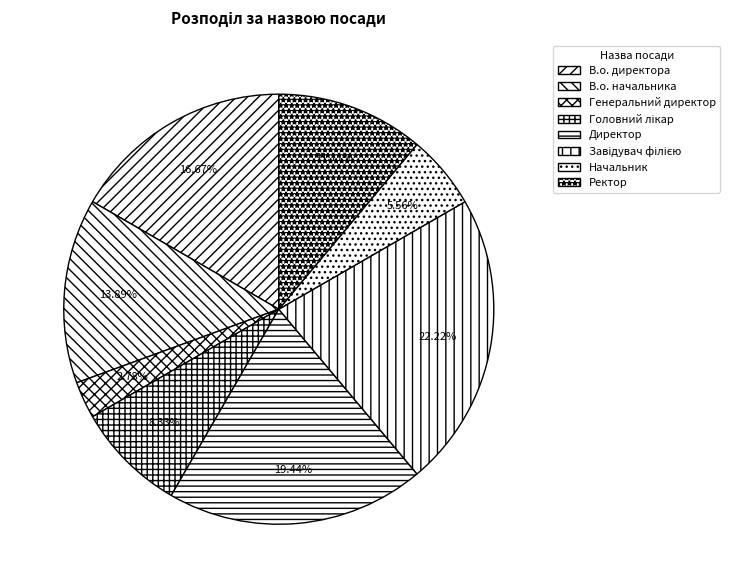

To the nearest percent, what is the combined percentage of Генеральний директор and Ректор?

14%